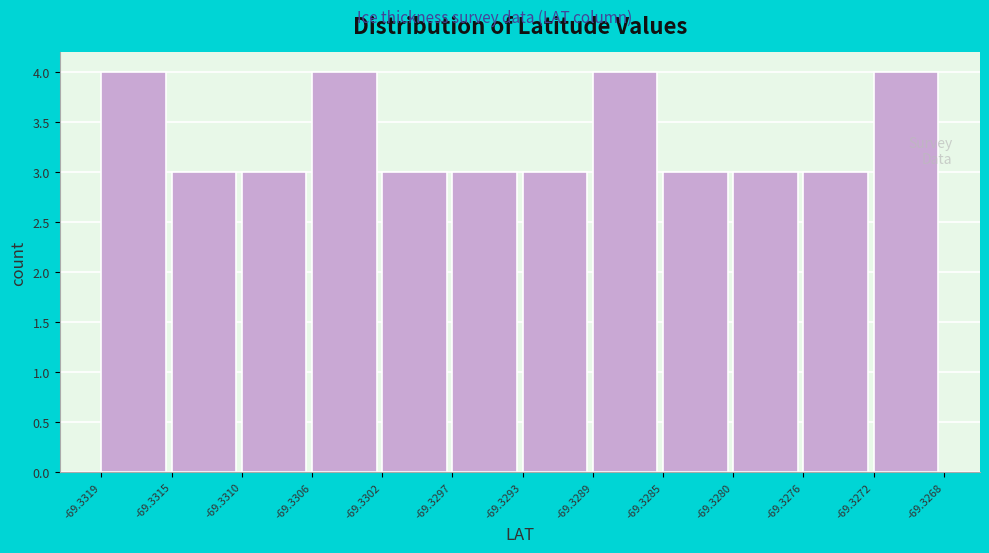

Reading left to right, list every bar in this chart as the range it spans on the x-axis followed by its height. The values are not printed on the chart, so give them approximately, as read against the axis.

-69.3319 to -69.3315: 4
-69.3315 to -69.3310: 3
-69.3310 to -69.3306: 3
-69.3306 to -69.3302: 4
-69.3302 to -69.3297: 3
-69.3297 to -69.3293: 3
-69.3293 to -69.3289: 3
-69.3289 to -69.3285: 4
-69.3285 to -69.3280: 3
-69.3280 to -69.3276: 3
-69.3276 to -69.3272: 3
-69.3272 to -69.3268: 4